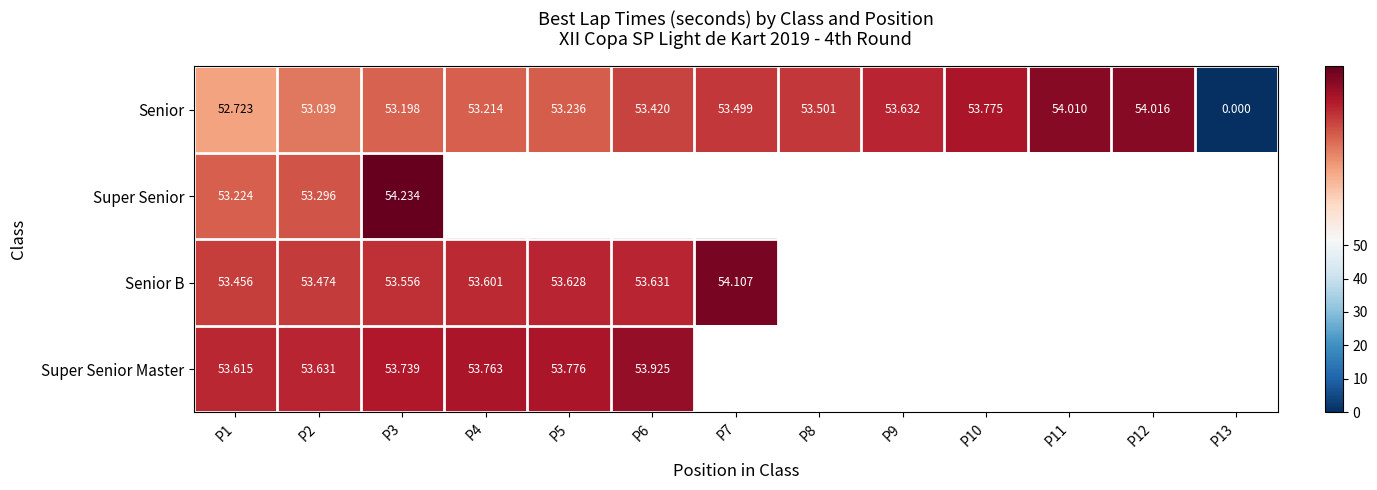

Rank the series at P1 from lowest to highest value.

Senior, Super Senior, Senior B, Super Senior Master